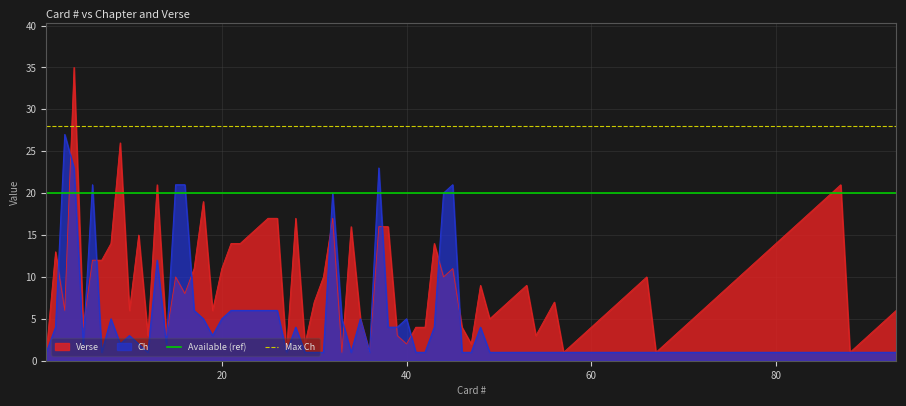

What is the sum of all Available (ref) values?

40